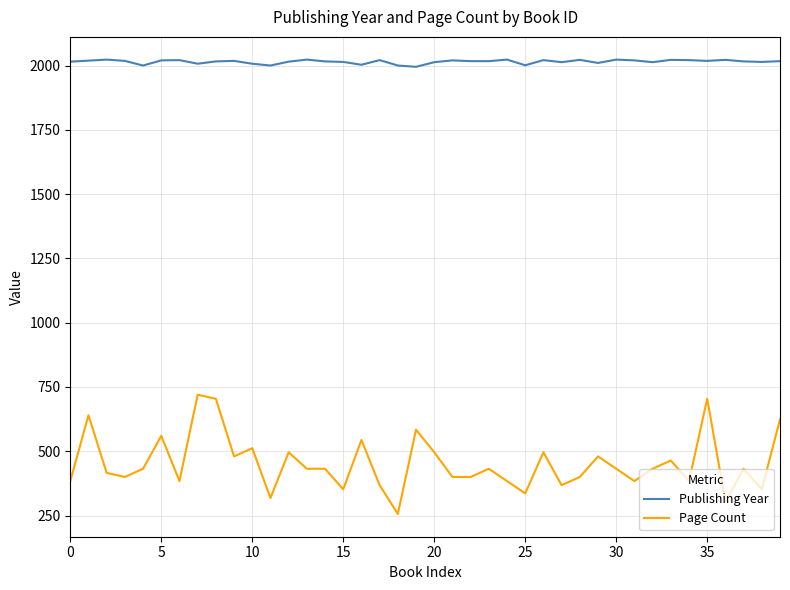

Does the chart display data point markers on the line(s)?

No